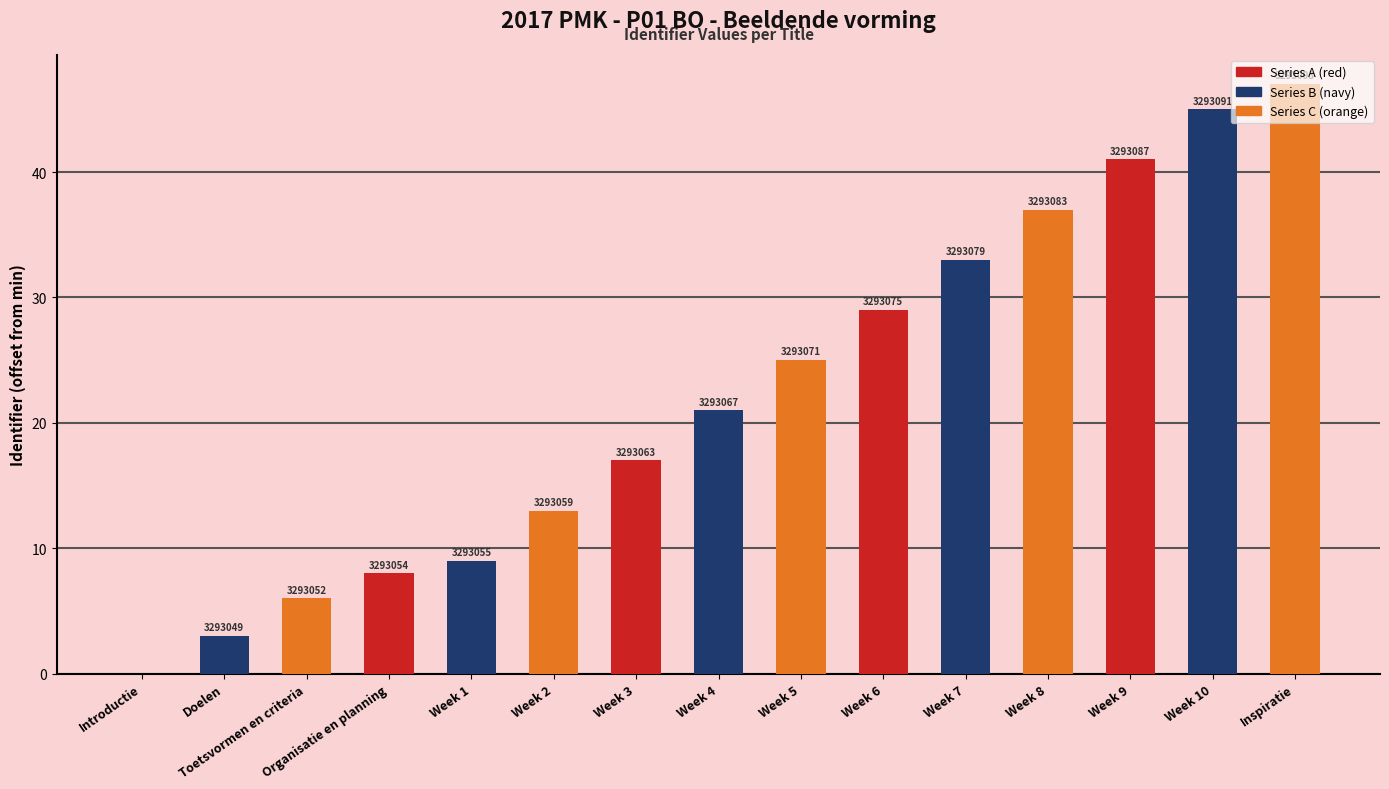

Are the bars horizontal?

No